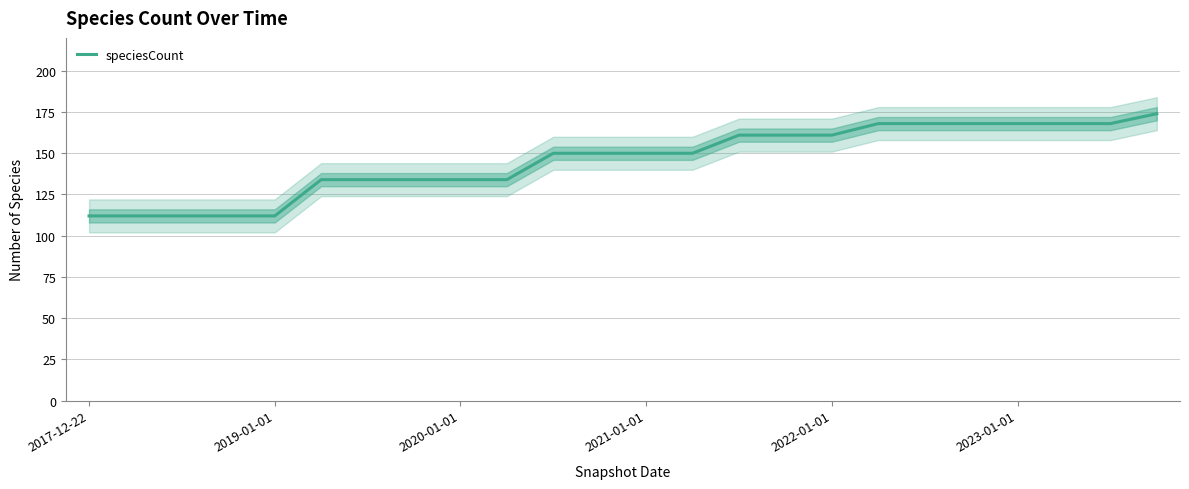

The value at 13 is 245. True or false?

False